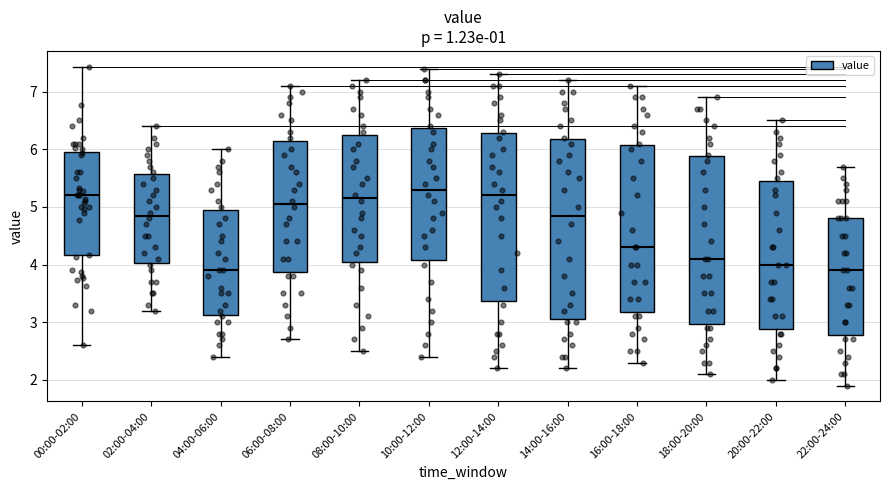

Reading left to right, transcribe this box plot: for each box, give where its median line is, the range the box spans, and where its two whiskers end, as read against the y-axis. The values are not printed on the chart, so give them approximately, as read against the axis.

00:00-02:00: median 5.2, box 4.2 to 5.9, whiskers 2.6 to 7.4
02:00-04:00: median 4.9, box 4.0 to 5.6, whiskers 3.2 to 6.4
04:00-06:00: median 3.9, box 3.1 to 5.0, whiskers 2.4 to 6.0
06:00-08:00: median 5.1, box 3.9 to 6.2, whiskers 2.7 to 7.1
08:00-10:00: median 5.2, box 4.1 to 6.3, whiskers 2.5 to 7.2
10:00-12:00: median 5.3, box 4.1 to 6.4, whiskers 2.4 to 7.4
12:00-14:00: median 5.2, box 3.4 to 6.3, whiskers 2.2 to 7.3
14:00-16:00: median 4.9, box 3.1 to 6.2, whiskers 2.2 to 7.2
16:00-18:00: median 4.3, box 3.2 to 6.1, whiskers 2.3 to 7.1
18:00-20:00: median 4.1, box 3.0 to 5.9, whiskers 2.1 to 6.9
20:00-22:00: median 4.0, box 2.9 to 5.5, whiskers 2.0 to 6.5
22:00-24:00: median 3.9, box 2.8 to 4.8, whiskers 1.9 to 5.7